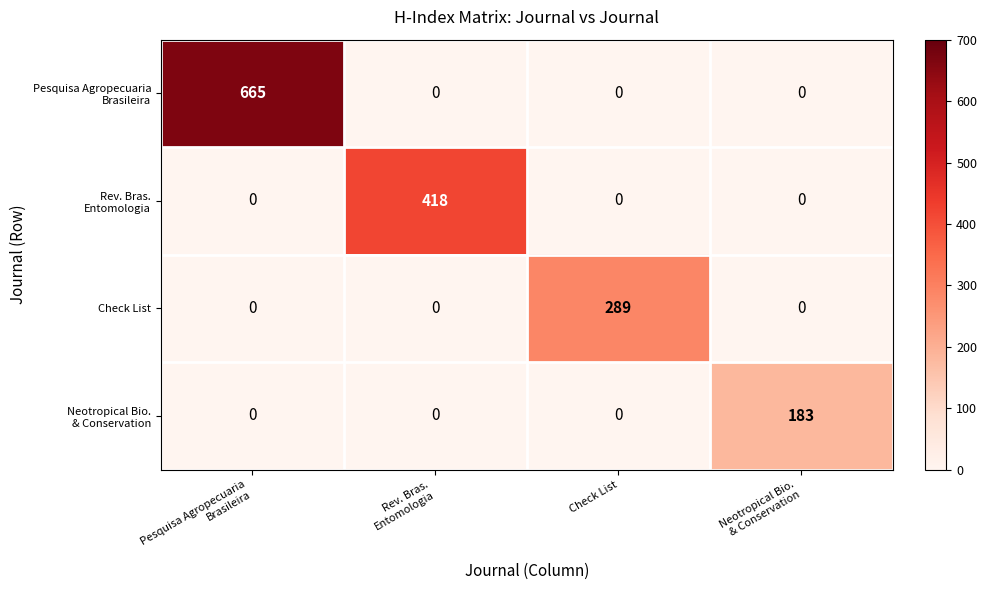

What is the difference between the maximum and second lowest values in the Check List series?

289